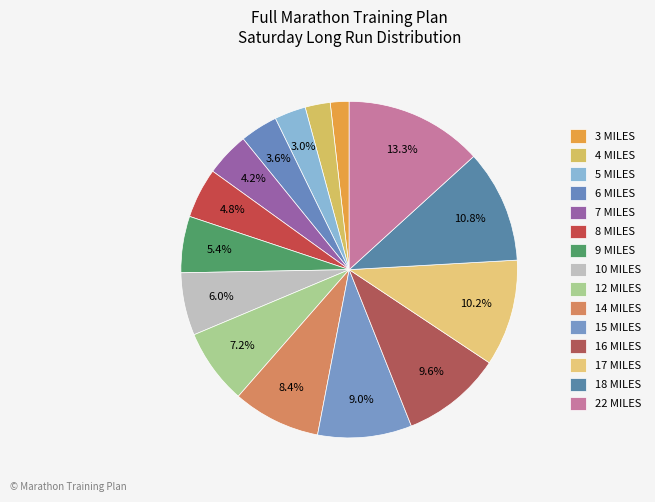

Count the number of slices in the pie.

15